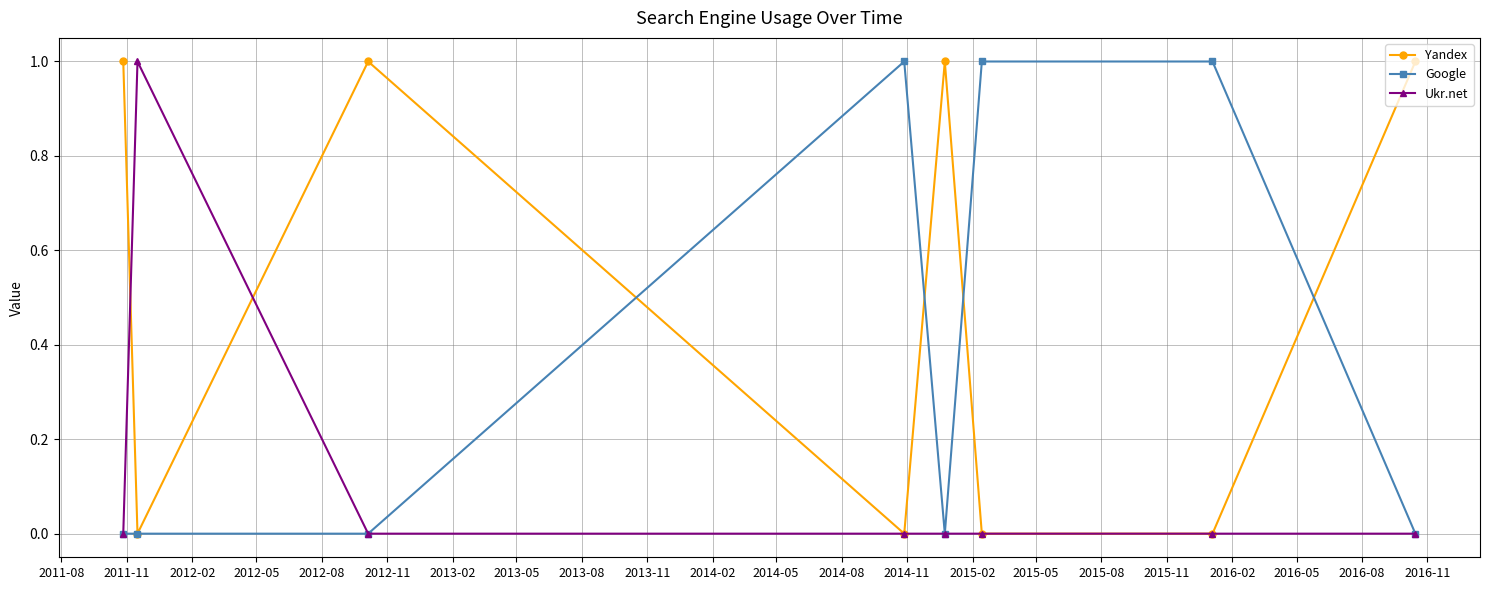

Rank the series by their average value, from highest to lowest.

Yandex, Google, Ukr.net